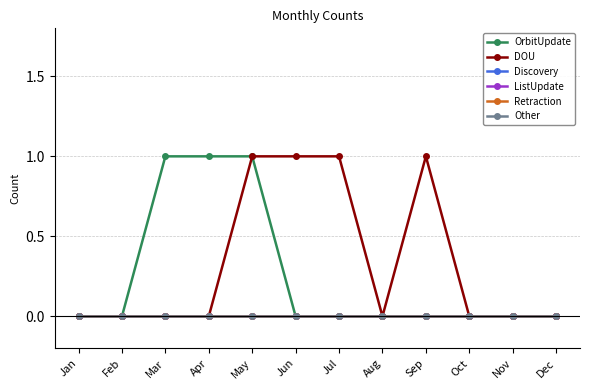

Rank the categories by ListUpdate value from highest to lowest.

Jan, Feb, Mar, Apr, May, Jun, Jul, Aug, Sep, Oct, Nov, Dec